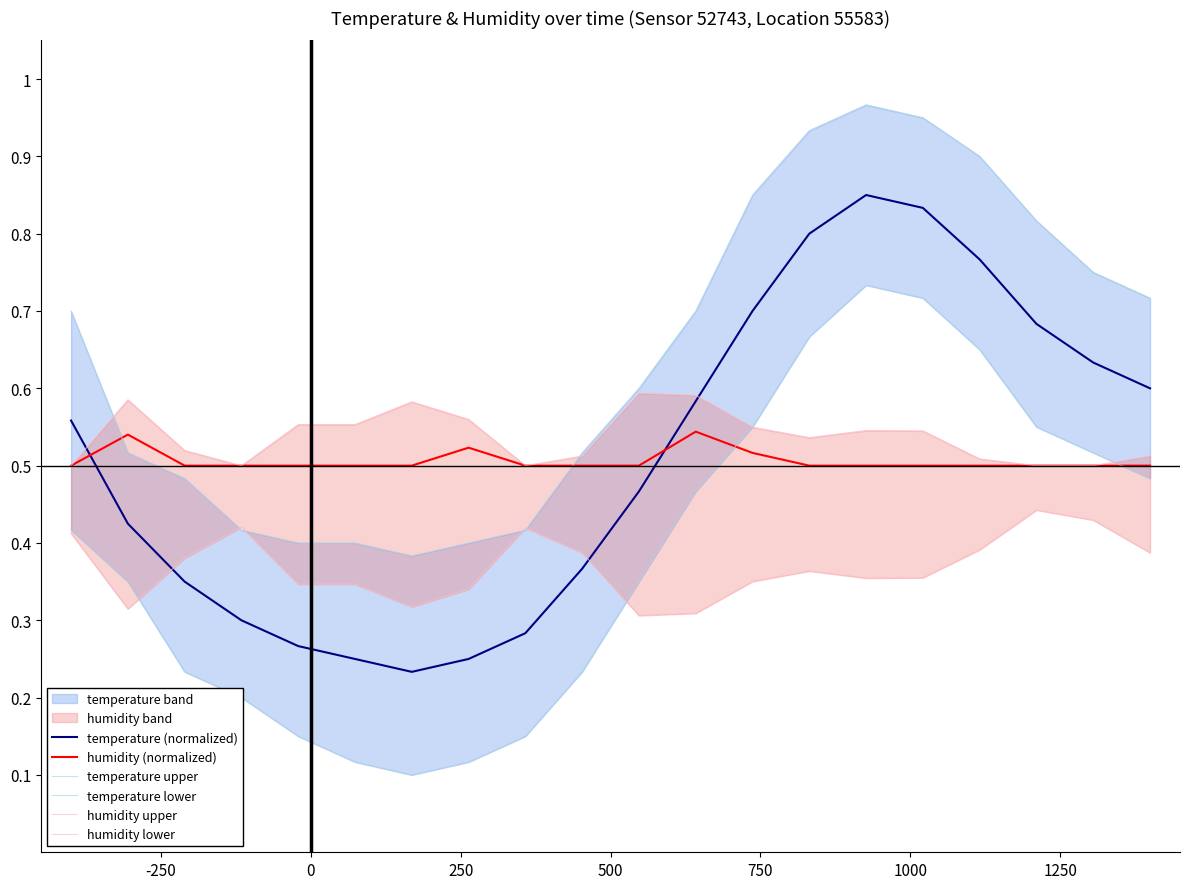

True or false: humidity lower and humidity (normalized) intersect in this chart.

False